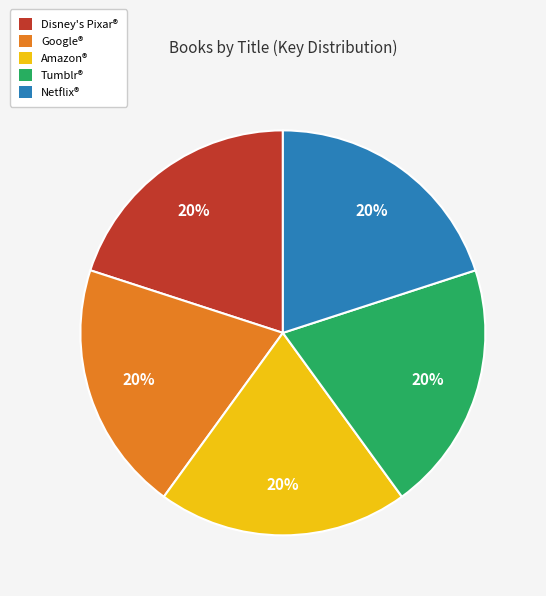

Does Tumblr® represent more than half of the total?

No